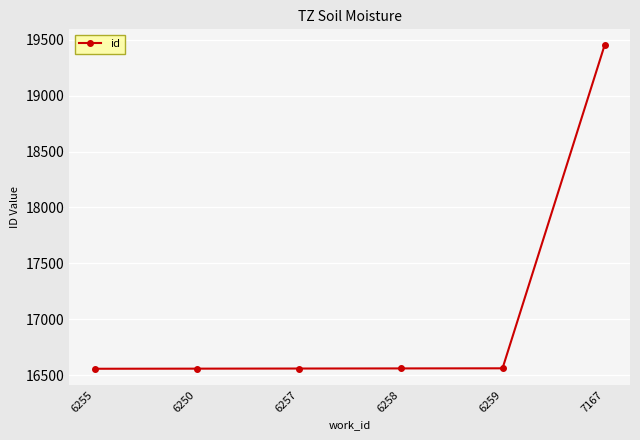

The chart shows a value of 32800 at 7167. True or false?

False